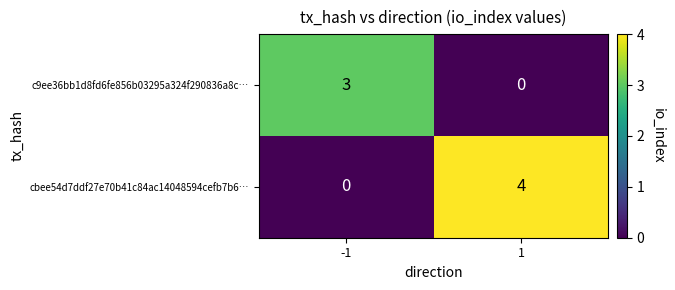

Which series has the widest spread of values?

cbee54d7ddf27e70b41c84ac14048594cefb7b6…